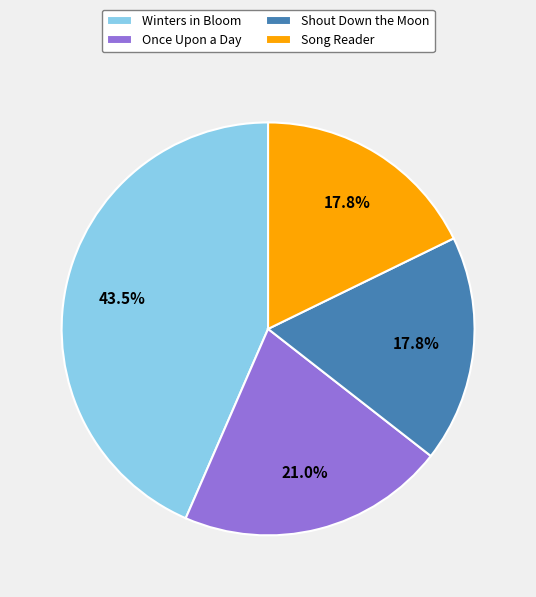

Which slice is the largest?

Winters in Bloom